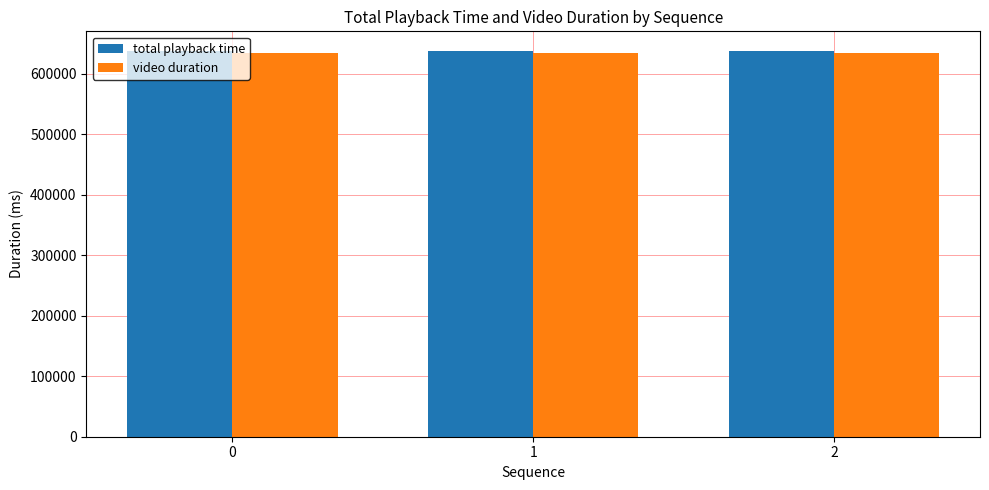

The value of video duration at 2 is 634567. True or false?

True